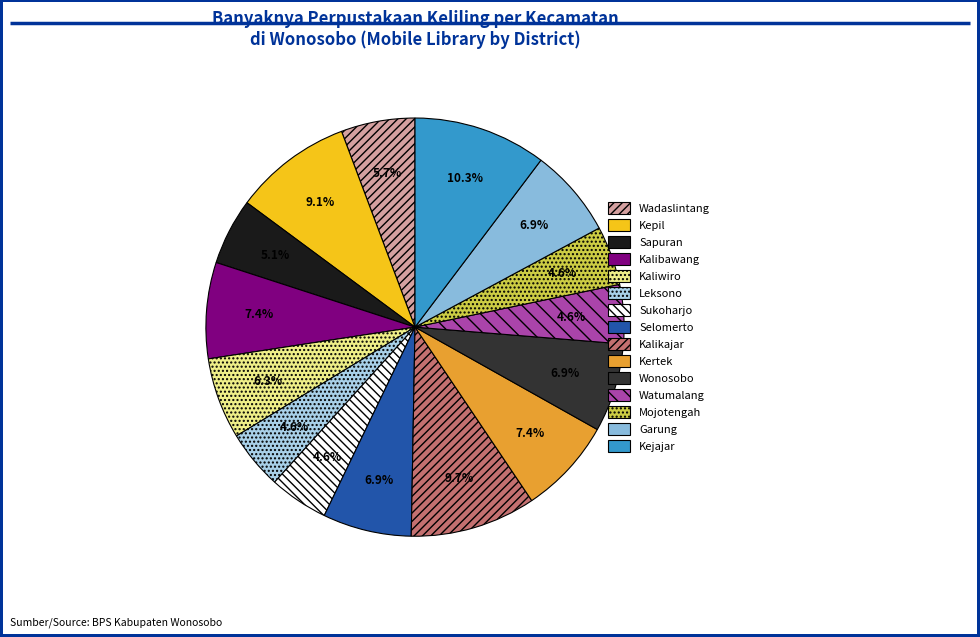

To the nearest percent, what percentage of the pie is Watumalang?

5%